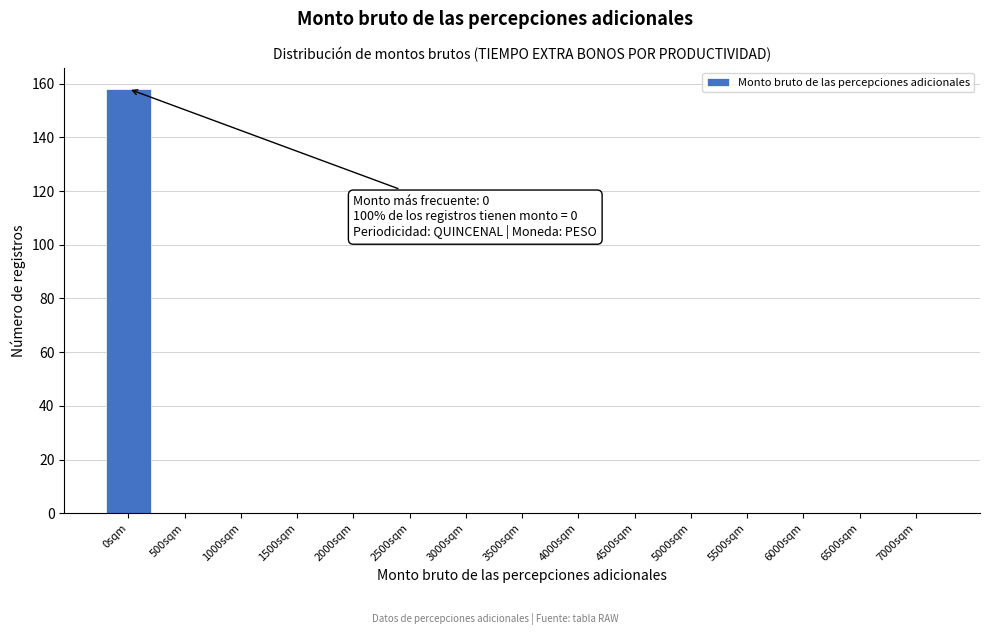

Reading right to left, list all the values displayed in this chart.

7000sqm=0	6500sqm=0	6000sqm=0	5500sqm=0	5000sqm=0	4500sqm=0	4000sqm=0	3500sqm=0	3000sqm=0	2500sqm=0	2000sqm=0	1500sqm=0	1000sqm=0	500sqm=0	0sqm=158